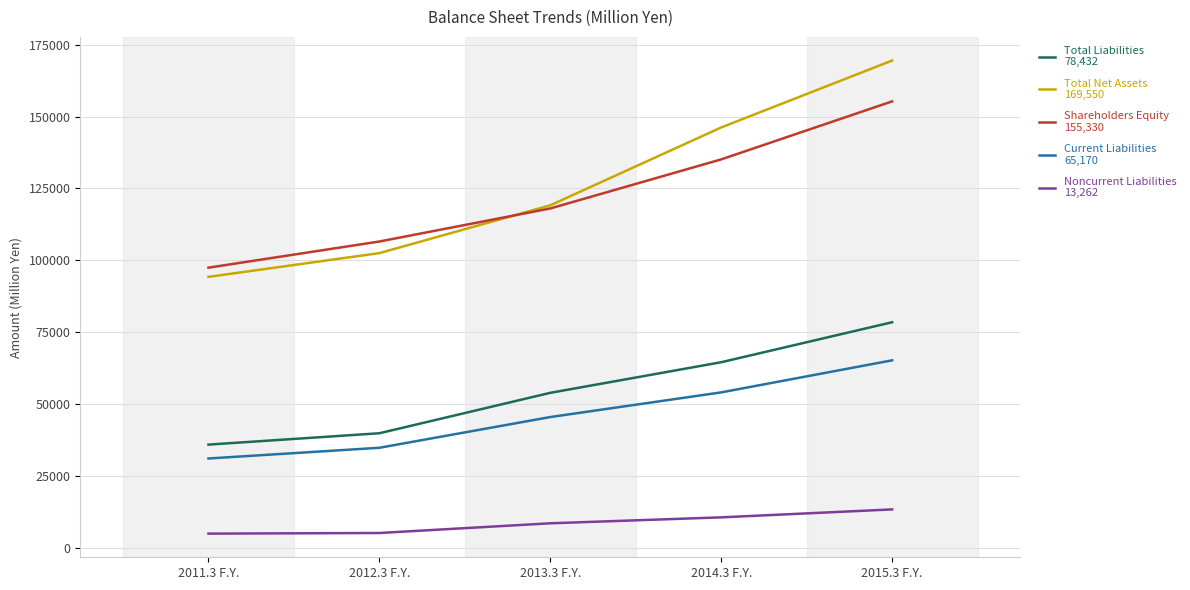

At which category is the sum across all series the highest?

2015.3 F.Y.